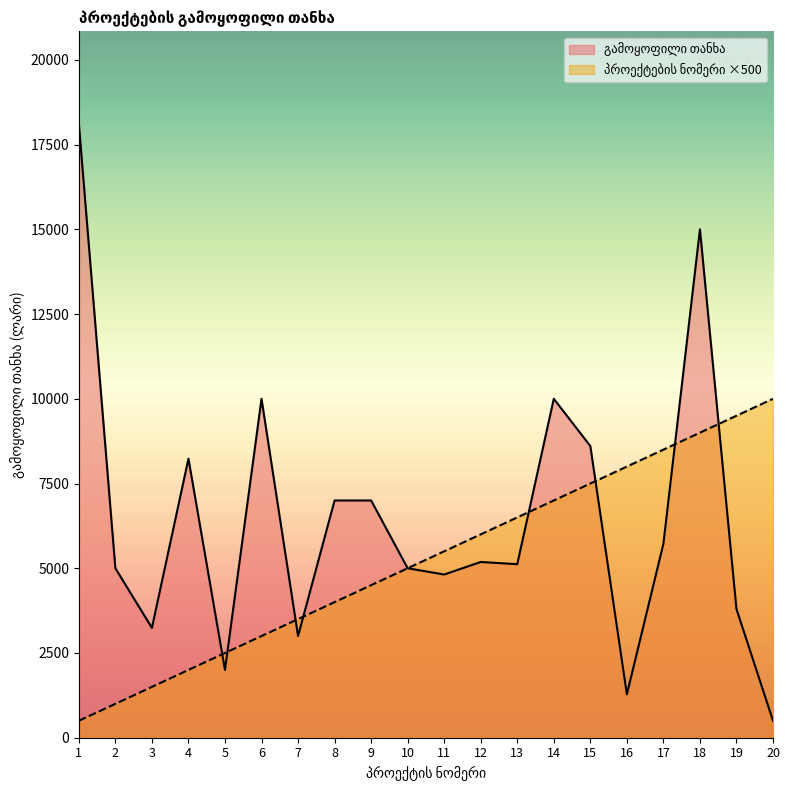

What is the approximate value of პროექტების რაოდენობა at 4, to the nearest 10?

2000